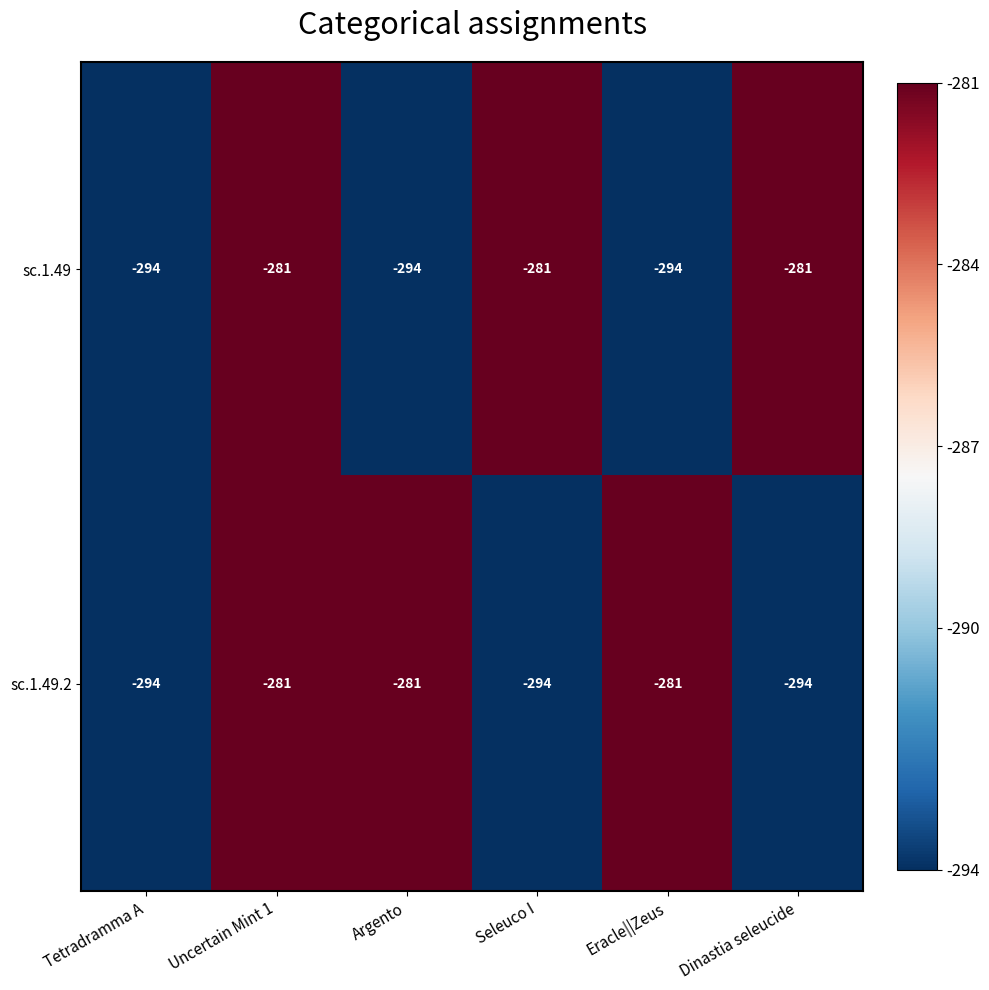

Is it true that sc.1.49.2 equals -294 at Tetradramma A?

True